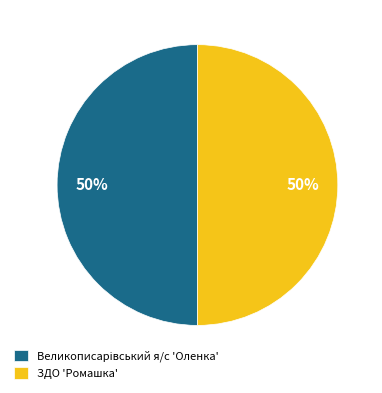

To the nearest percent, what is the average slice percentage?

50%